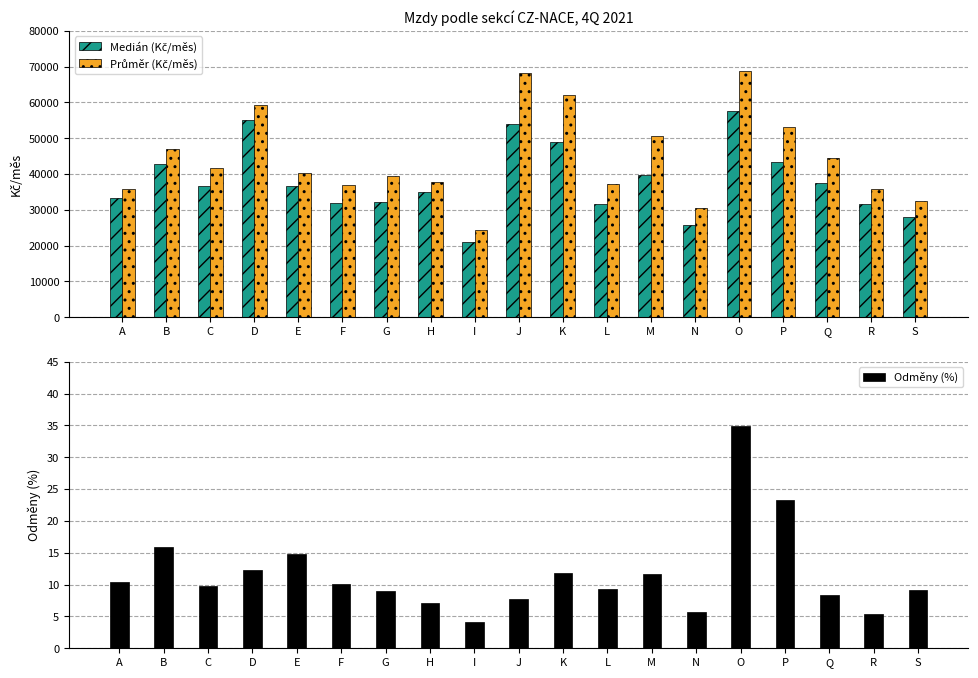

Does the chart contain any negative values?

No